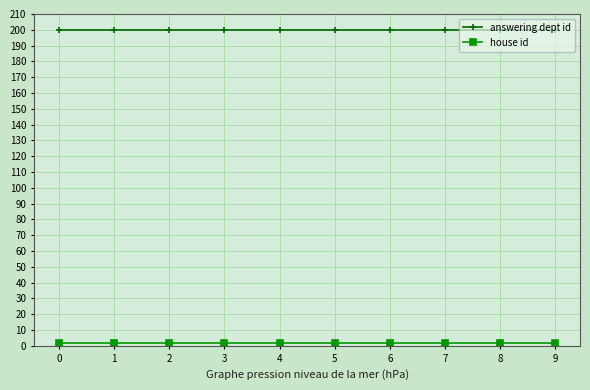

The value of answering dept id at 6 is 261. True or false?

False